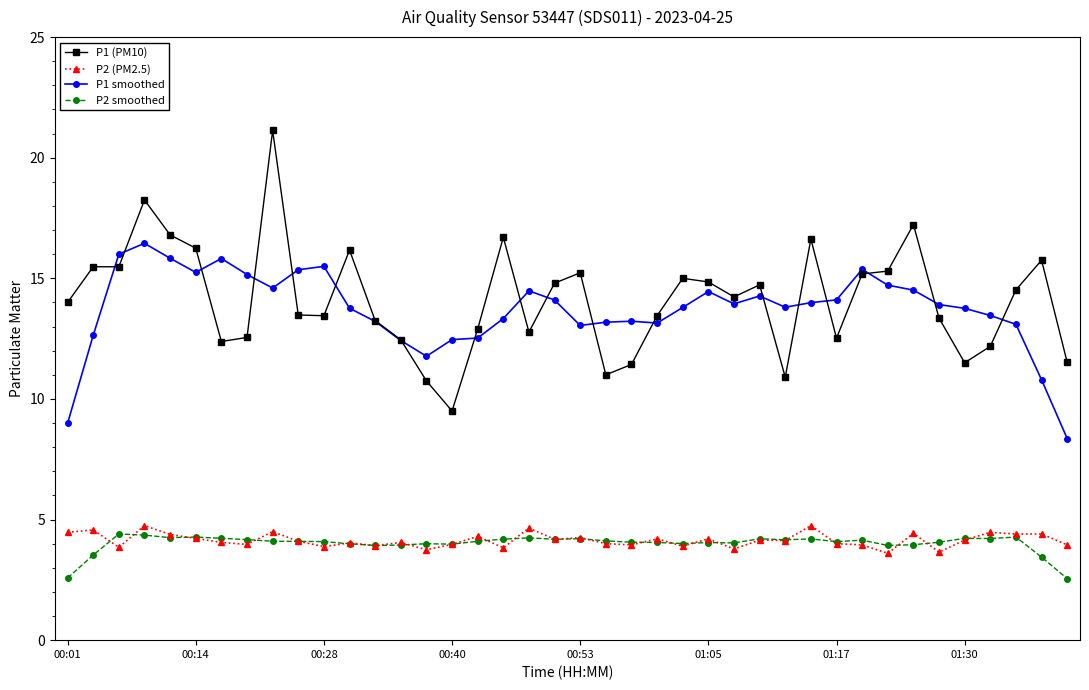

What is the lowest value of the P1 smoothed series?

8.4